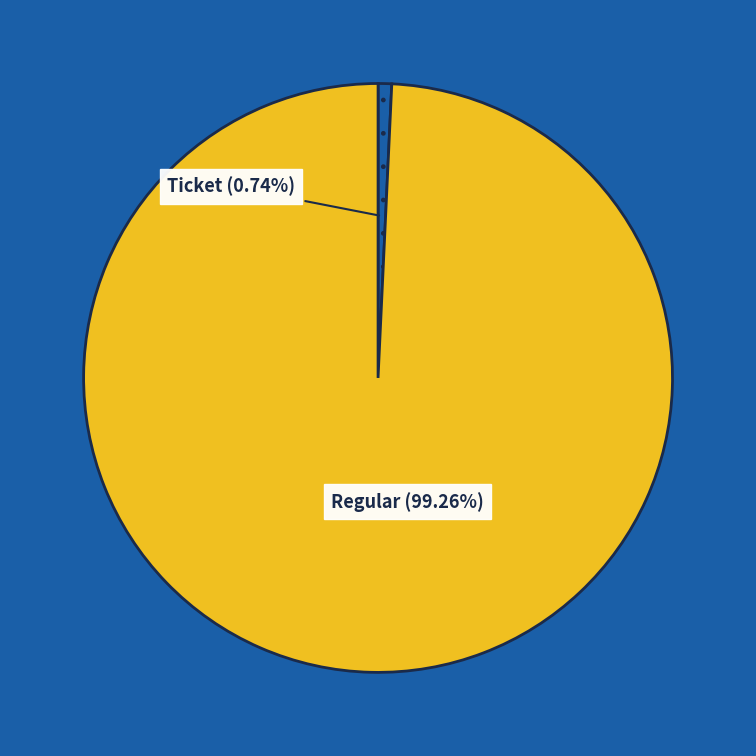

The Ticket slice represents 7% of the pie. True or false?

False